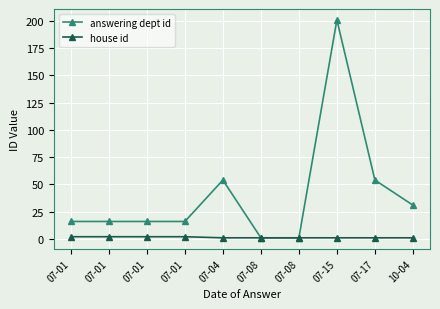

Where does the answering dept id series first go above 16?

07-04